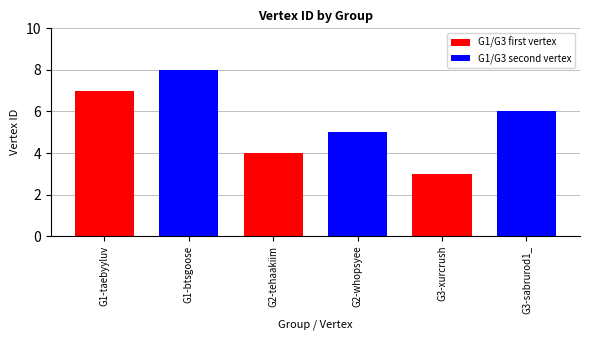

What is the ratio of the value at G2-whopsyee to the value at G3-sabrurod1_?

0.8